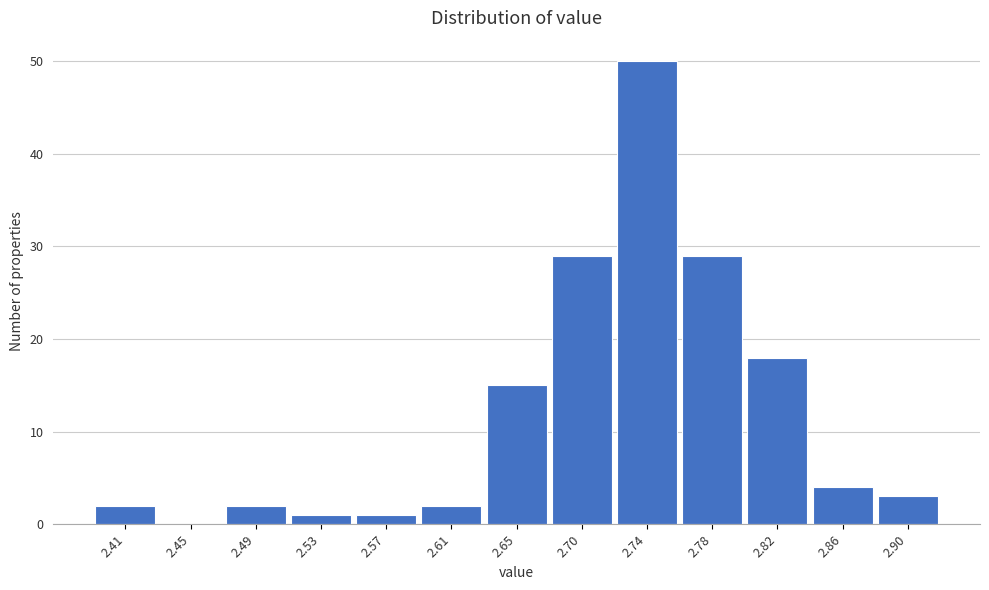

Which label corresponds to the largest value in the chart?

2.74